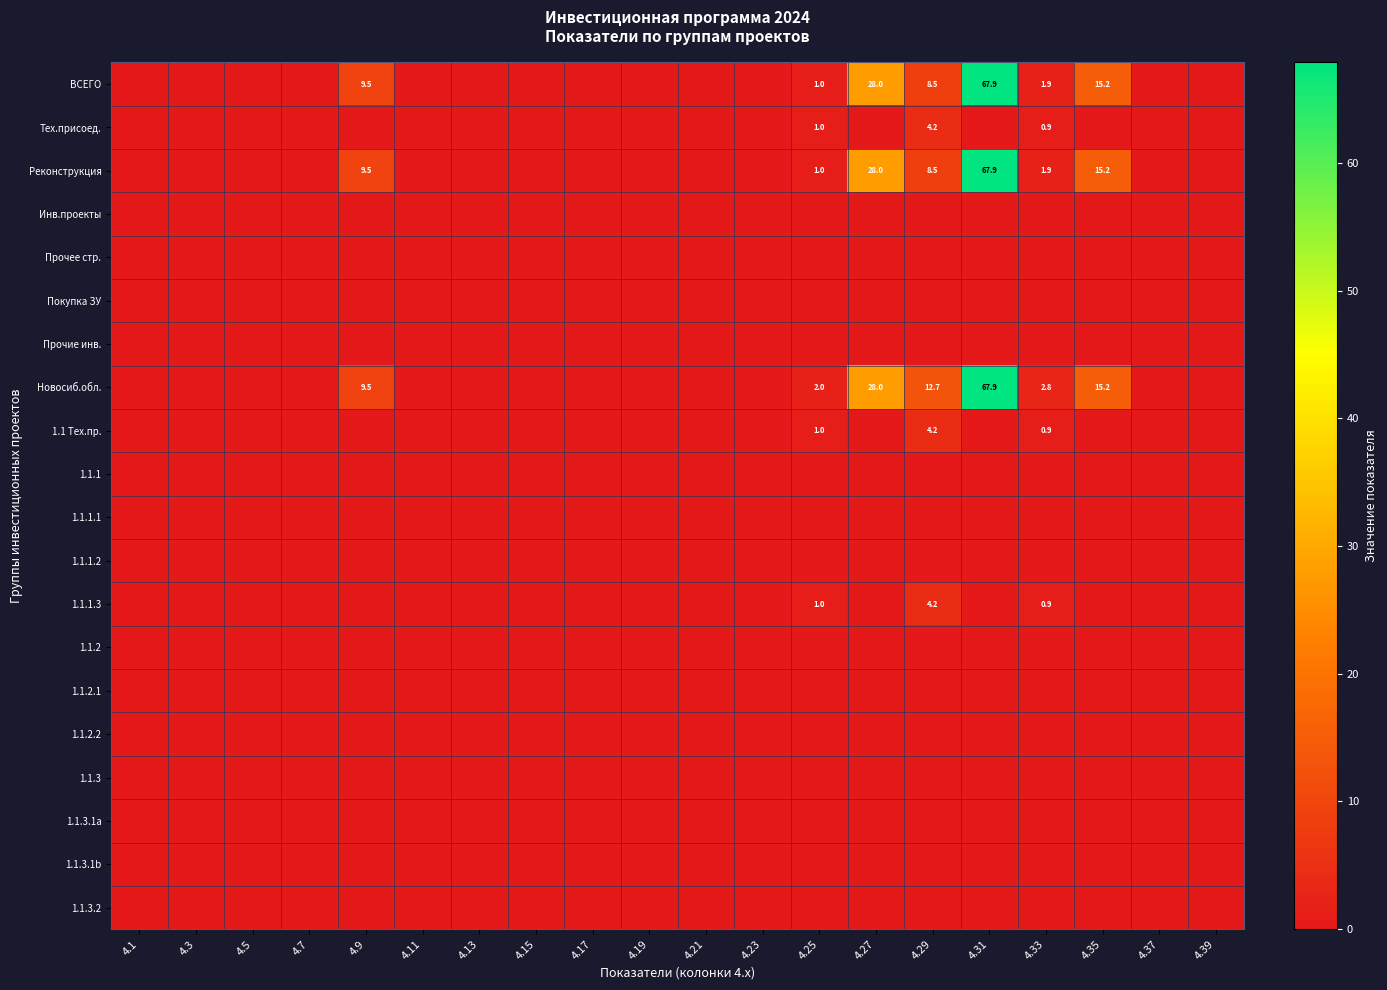

What is the spread (max minus min) of values at 4.9?

9.5